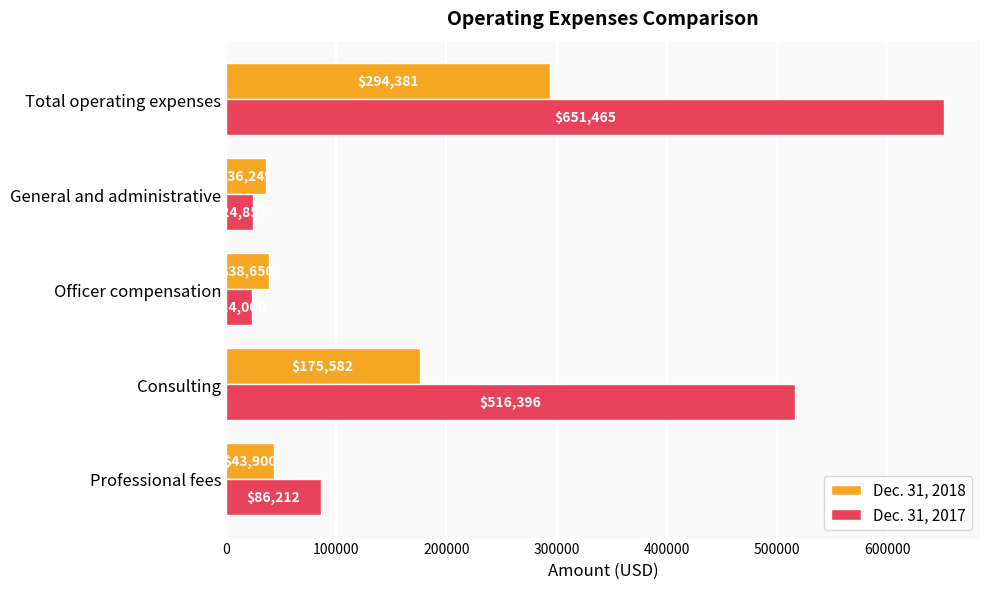

List the series in order of their overall mean, lowest first.

Dec. 31, 2018, Dec. 31, 2017